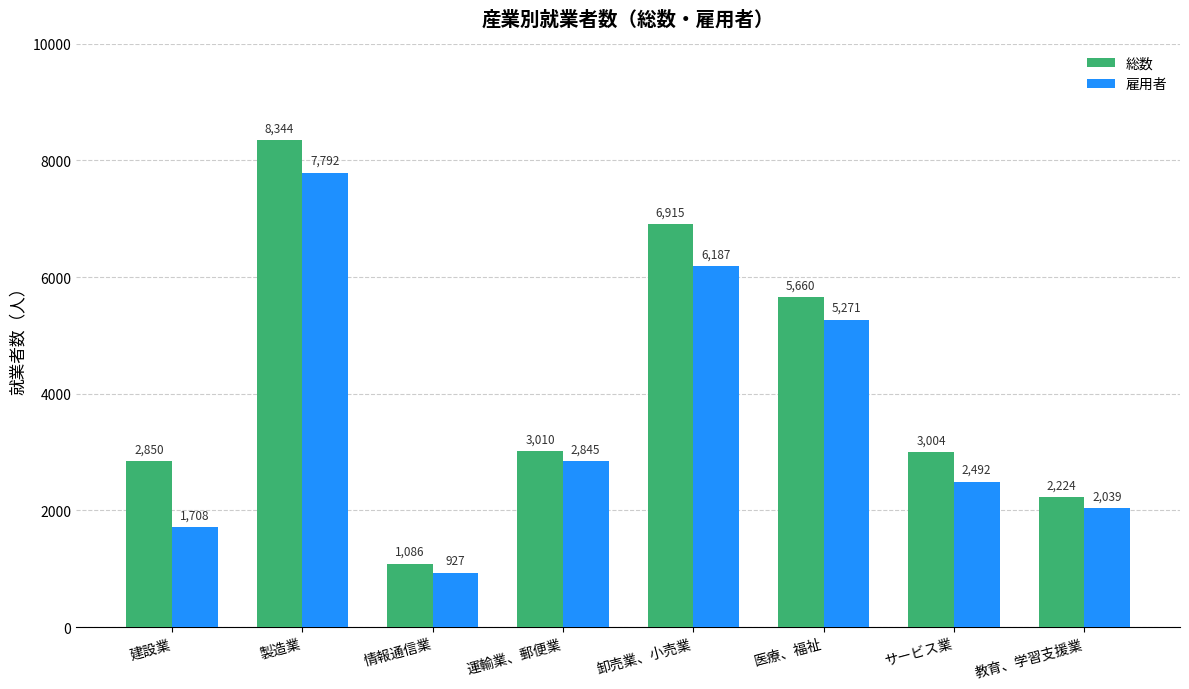

What is the difference between the maximum and minimum values in the 雇用者 series?

6865